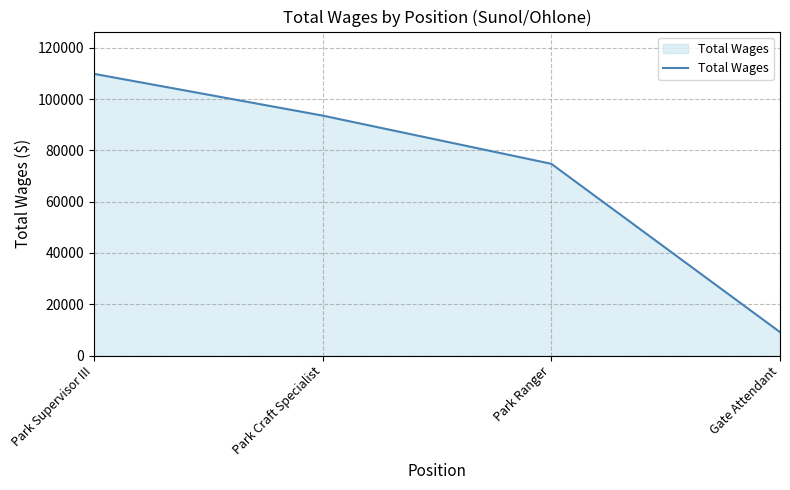

What is the difference between the maximum and minimum values?

100688